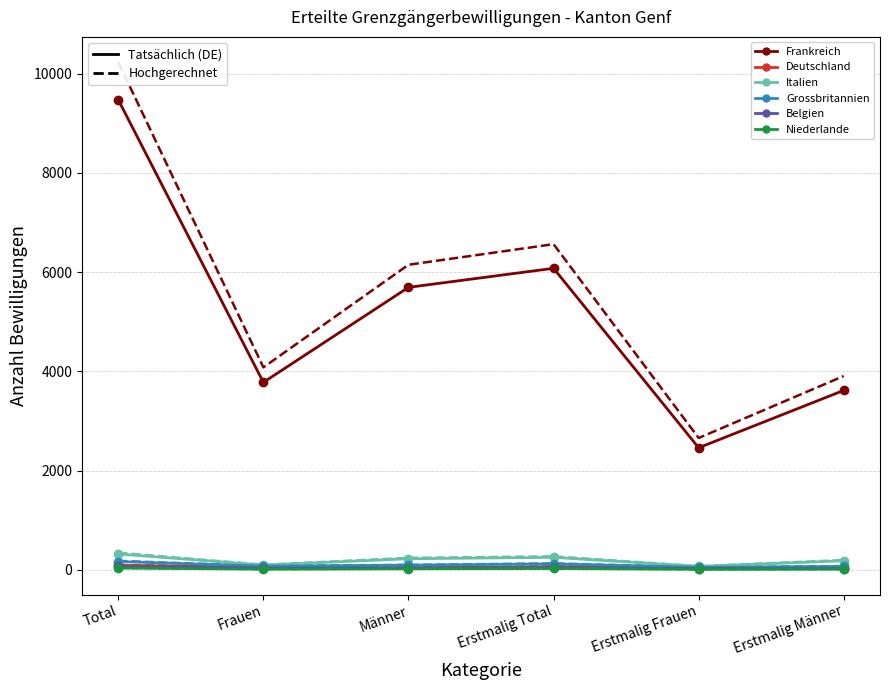

At which category is the sum across all series the highest?

Total